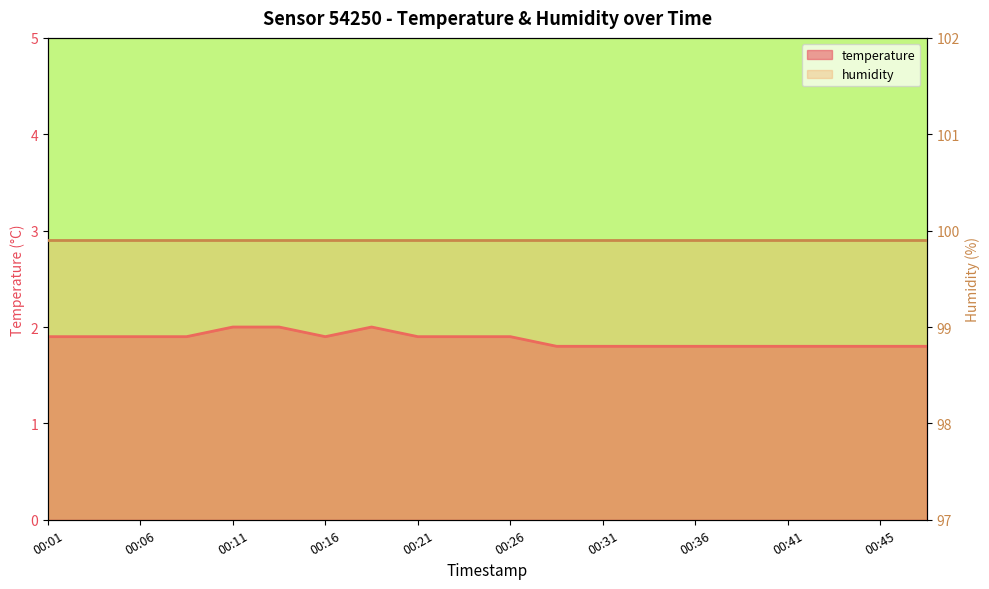

What is the value of the 18th point from the left?

1.8